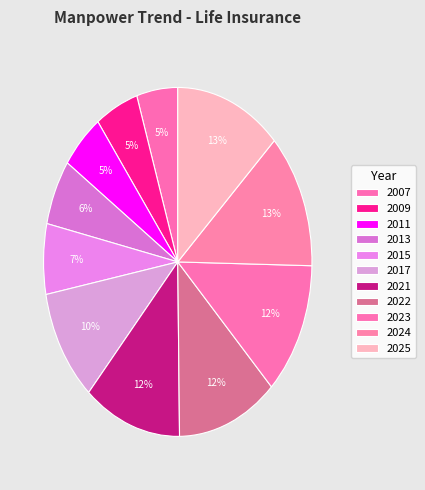

To the nearest percent, what percentage of the pie is 2023?

12%